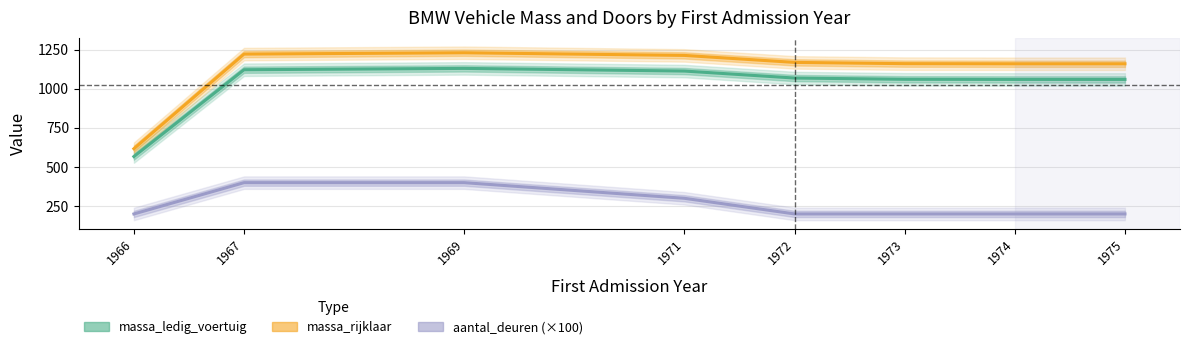

True or false: massa_rijklaar and massa_ledig_voertuig cross at least once.

False